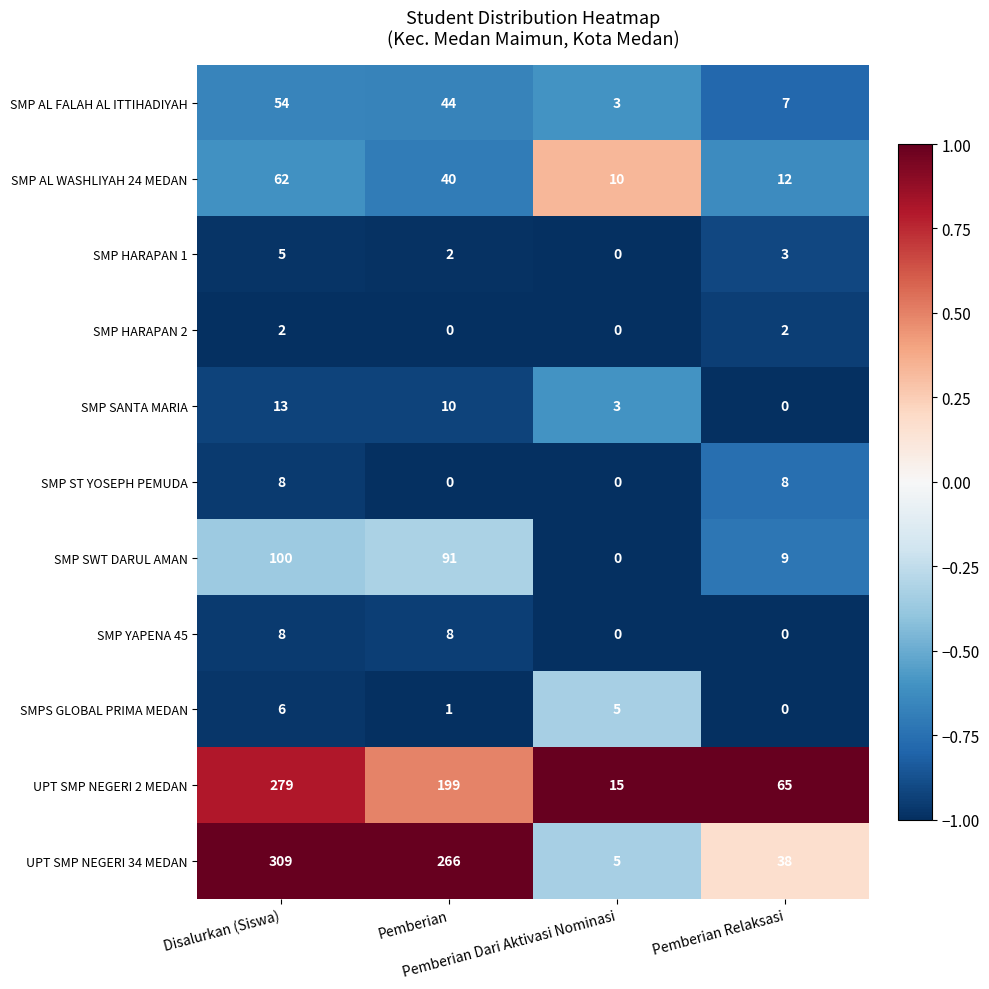

What is the spread (max minus min) of values at Pemberian Dari Aktivasi Nominasi?

15